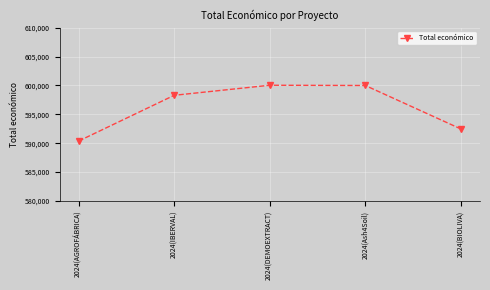

Approximately how many times larger is the value at 2024(IBERVAL) compared to 2024(AGROFÁBRICA)?

1.0